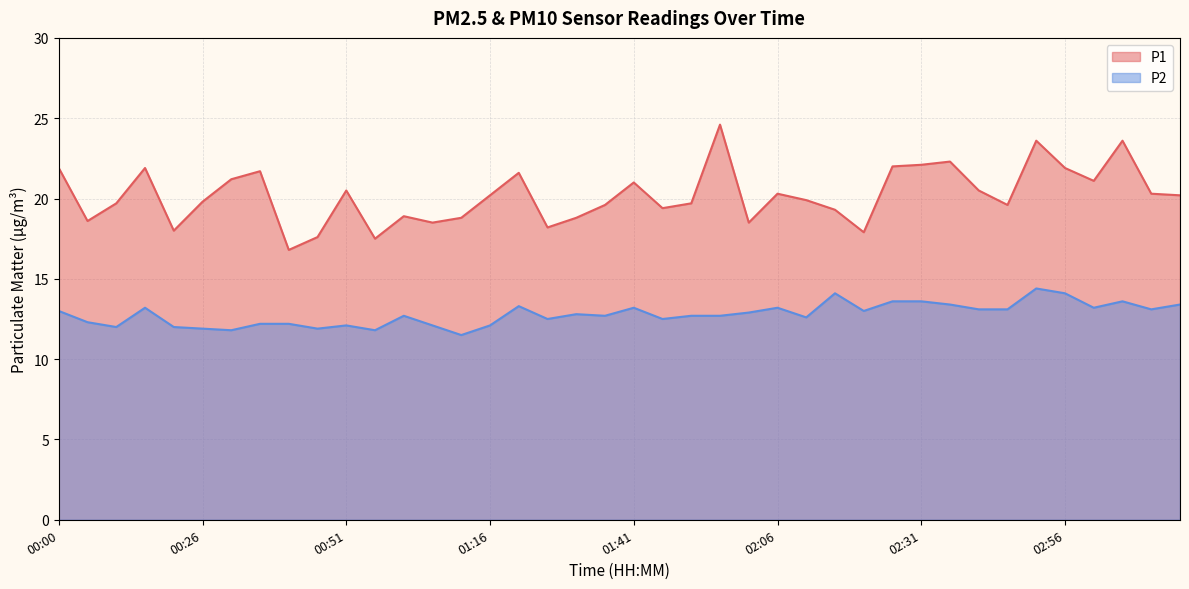

How many interior local valleys does the P1 series have?

11